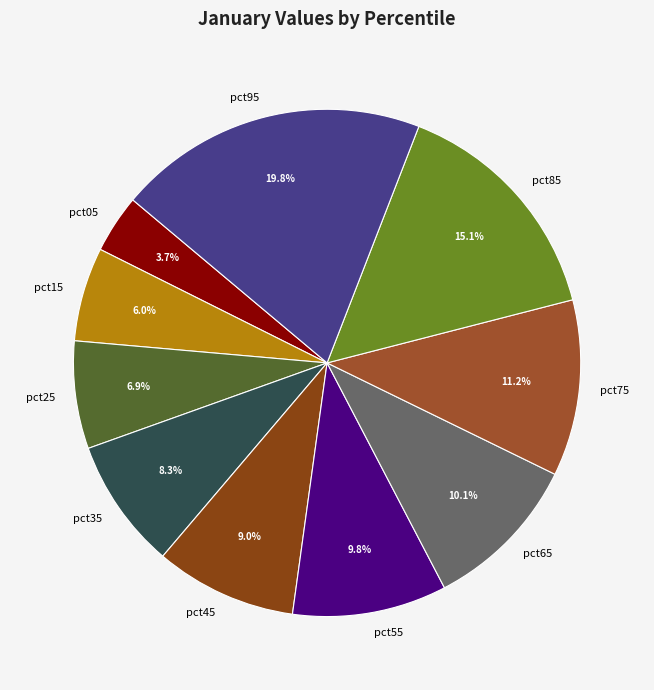

Is there any slice that represents more than half of the pie?

No